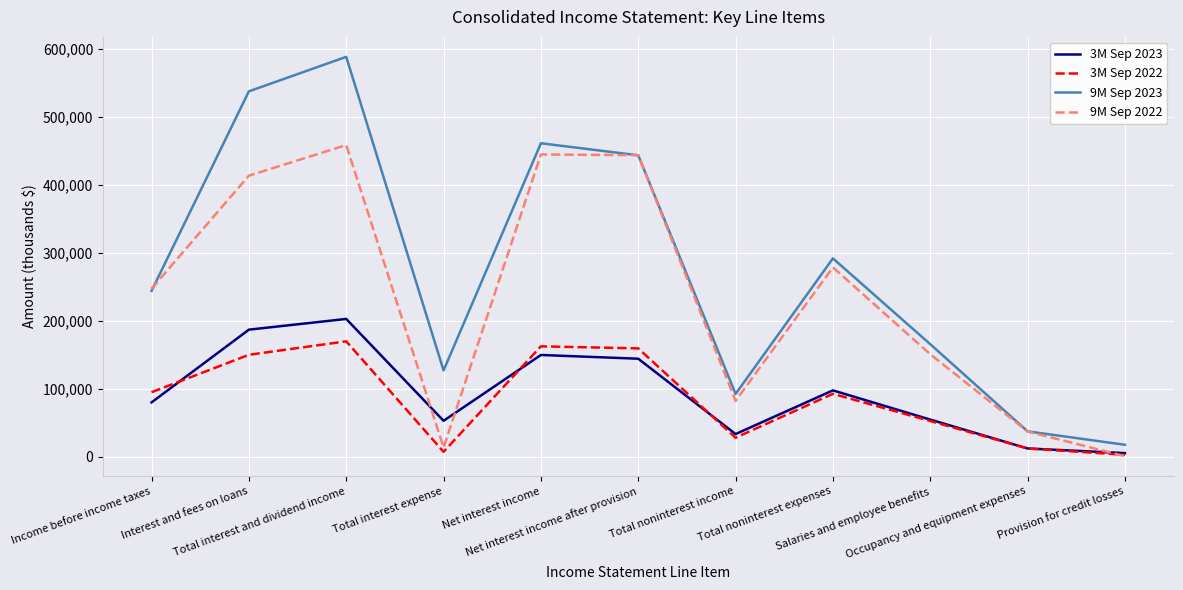

What is the difference between the second highest and minimum values in the 3M Sep 2022 series?

159601